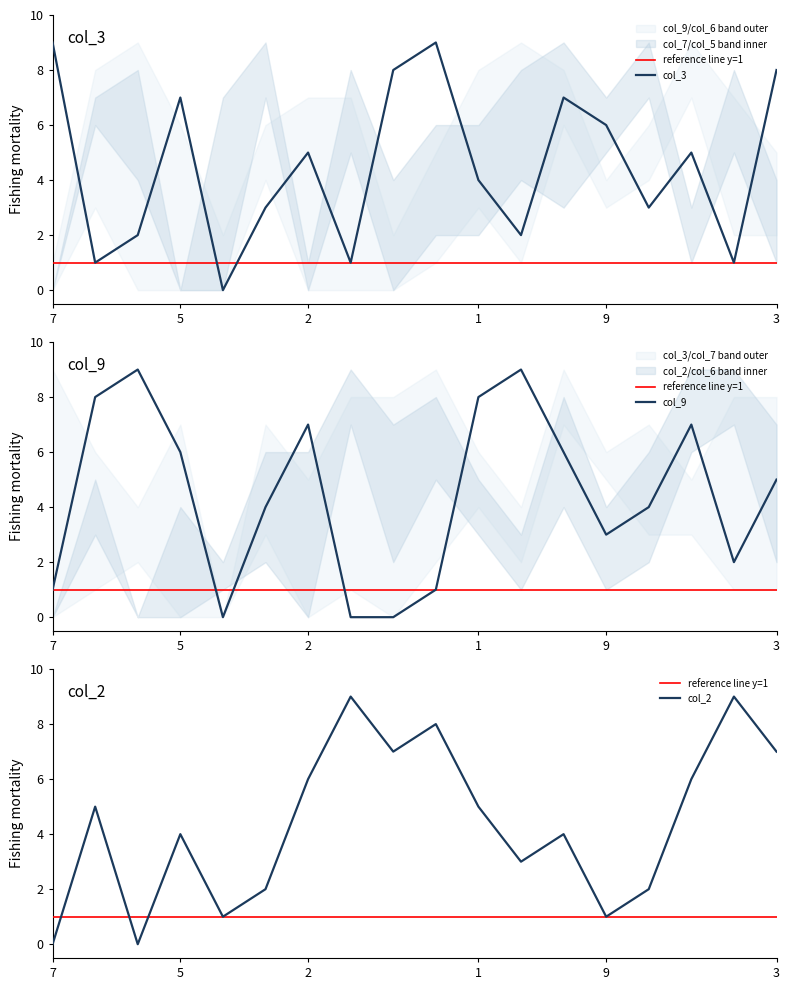

True or false: col_3 and col_9 cross at least once.

True